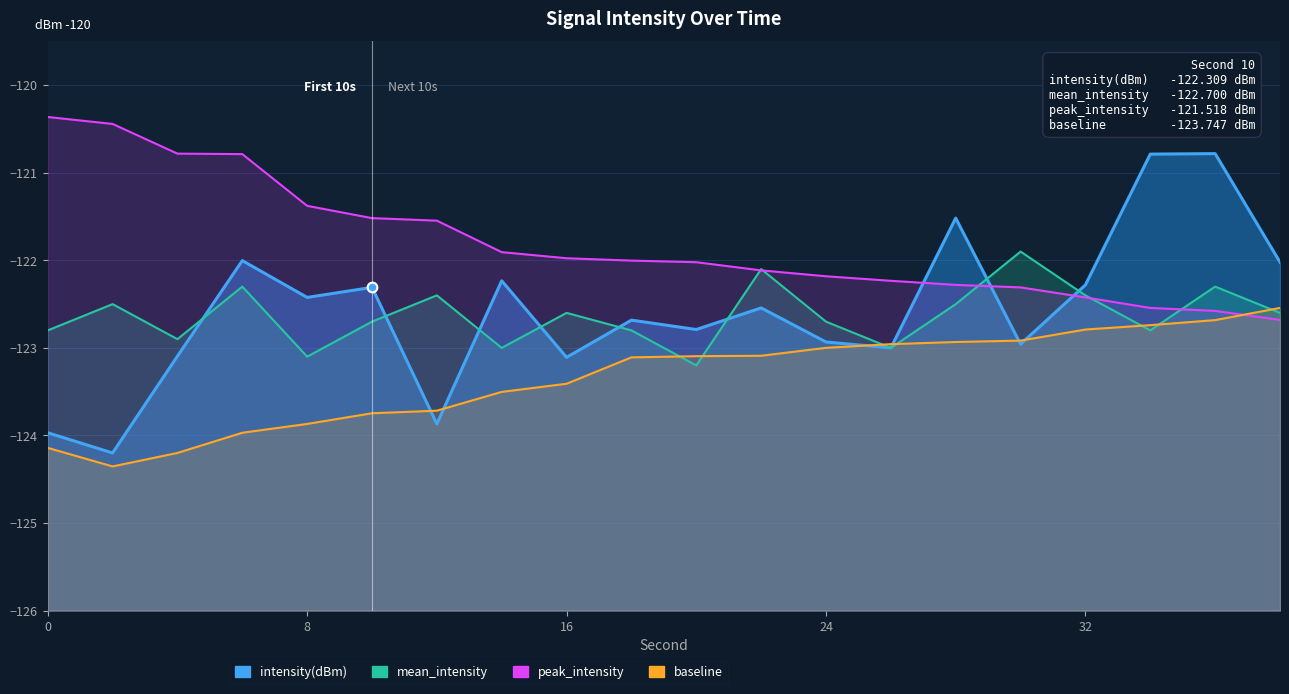

What are all the series names shown in the legend?

intensity(dBm), mean_intensity, peak_intensity, baseline